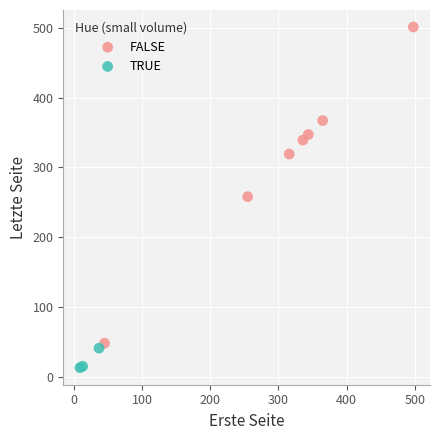

Which series reaches the minimum Y coordinate?

TRUE